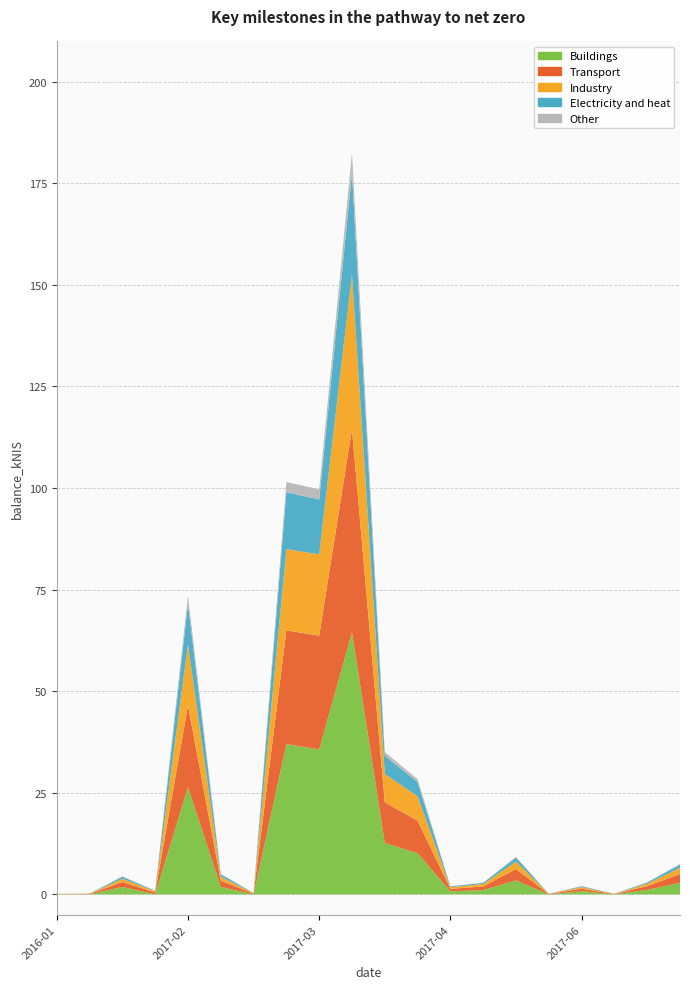

Reading left to right, extract all data points from this chart.

Buildings: 0.1	0.0	1.9	0.0	26.4	1.9	0.0	37.0	35.7	64.5	12.7	10.2	0.8	1.1	3.5	0.0	0.8	0.0	1.1	2.8
Transport: 0.0	0.1	1.2	0.5	20.1	1.5	0.2	28.0	28.0	50.0	10.0	8.0	0.6	0.9	2.8	0.1	0.6	0.1	0.9	2.2
Industry: 0.0	0.1	0.8	0.3	15.0	1.0	0.1	20.0	20.0	38.0	7.0	6.0	0.4	0.6	1.8	0.1	0.4	0.1	0.6	1.5
Electricity and heat: 0.0	0.0	0.5	0.1	10.0	0.6	0.1	14.0	13.5	25.0	4.5	3.5	0.2	0.3	1.0	0.0	0.2	0.0	0.3	0.8
Other: 0.0	0.0	0.1	0.0	2.0	0.1	0.0	2.5	2.5	5.0	0.9	0.7	0.0	0.1	0.2	0.0	0.0	0.0	0.1	0.2